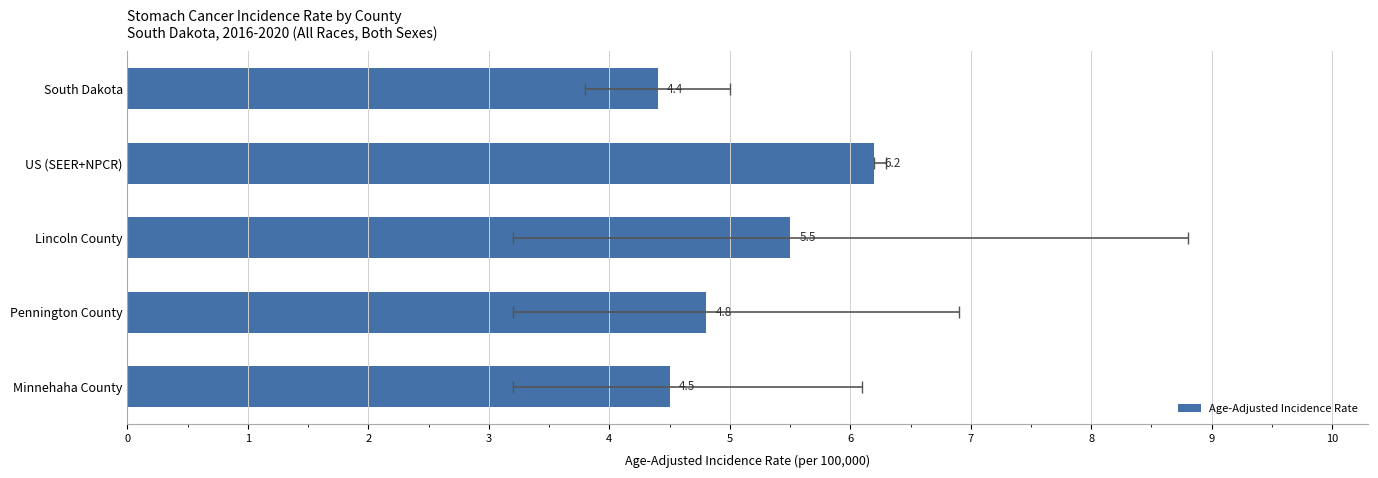

What is the value of the 5th bar from the left?

4.5